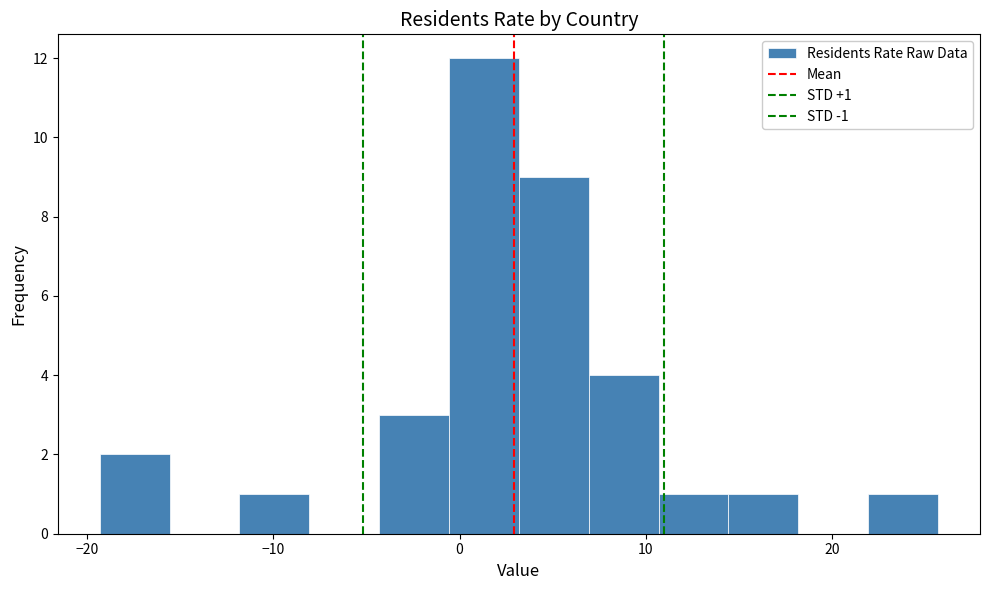

Read against the x-axis, roughly where is the centre of the tallest bar?

1